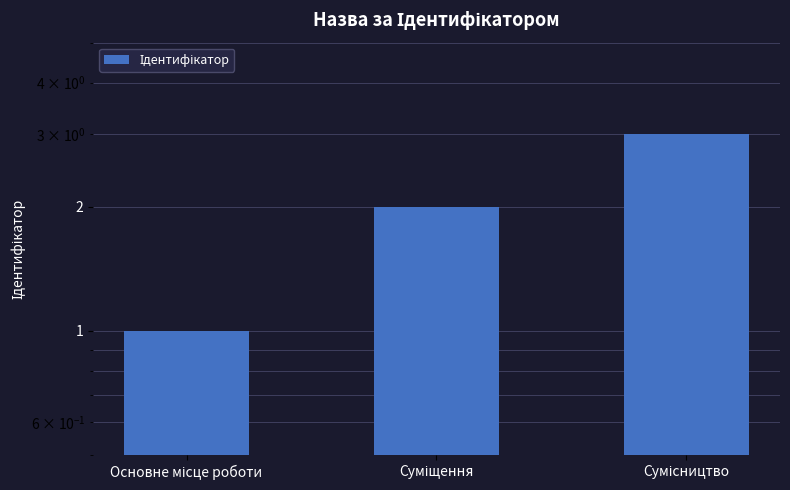

Which category has the highest value across all series?

Сумісництво